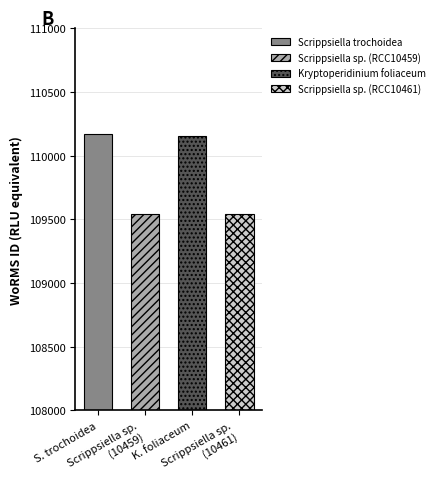

What is the approximate value at Scrippsiella sp. (RCC10461), to the nearest 10?

109540